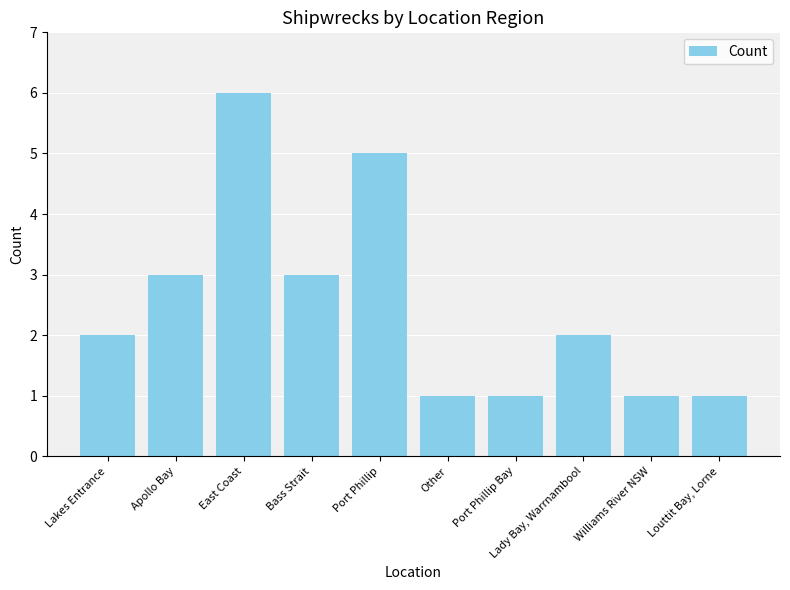

What is the difference between the second highest and minimum values?

4